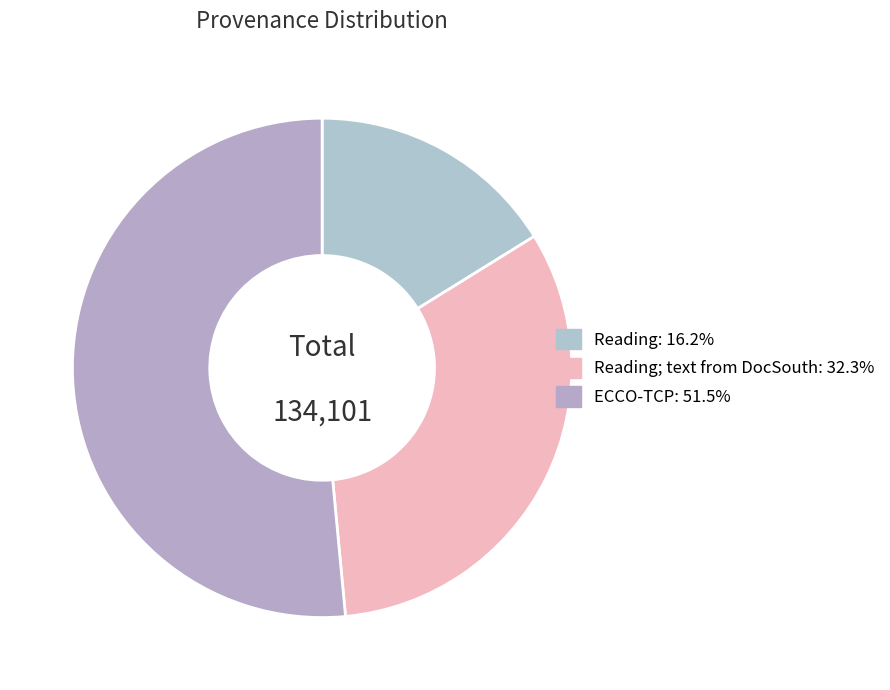

How many segments does this pie chart have?

3